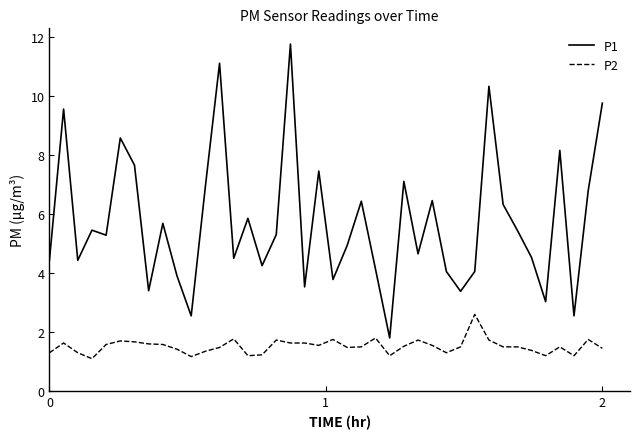

List the series in order of their overall mean, highest first.

P1, P2